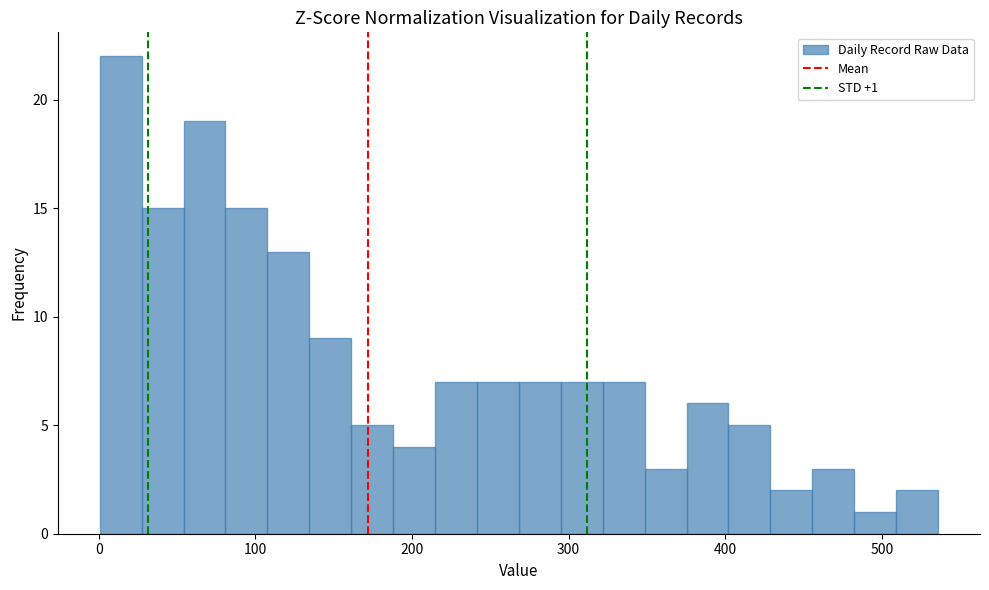

Read against the x-axis, roughly where is the centre of the tallest bar?

10